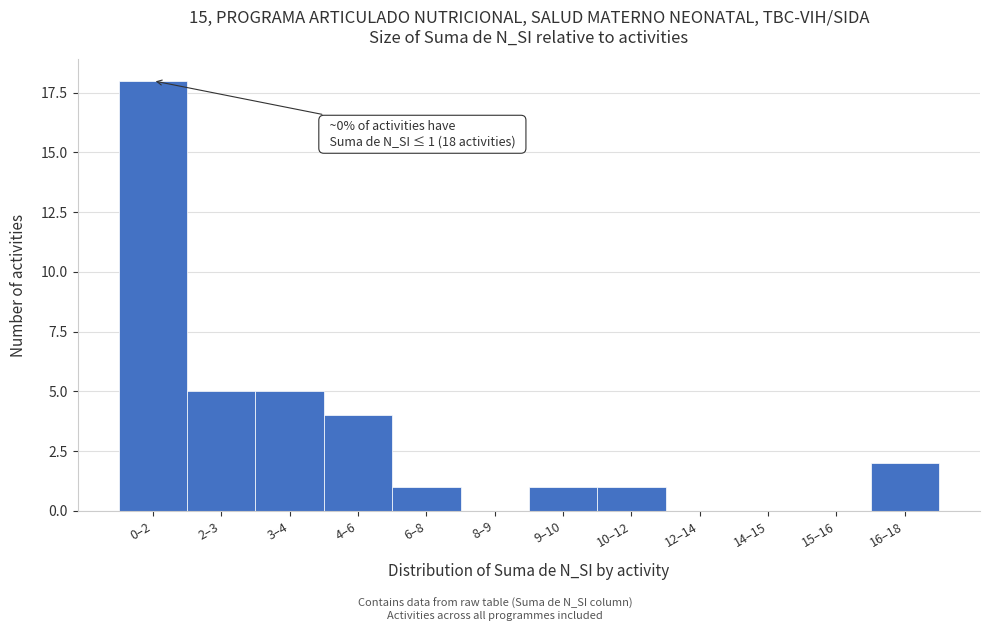

Reading right to left, extract all data points from this chart.

16–18=2	15–16=0	14–15=0	12–14=0	10–12=1	9–10=1	8–9=0	6–8=1	4–6=4	3–4=5	2–3=5	0–2=18